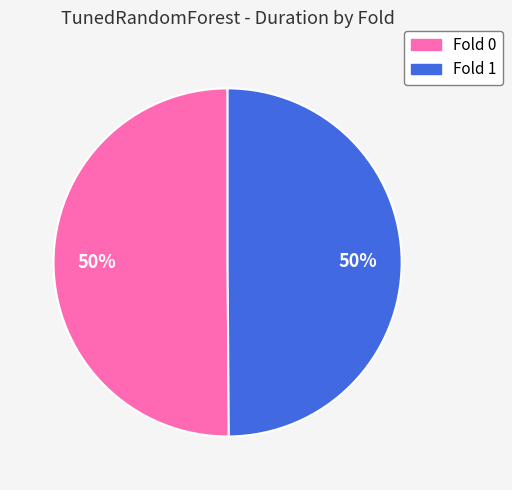

To the nearest percent, what is the combined percentage of Fold 1 and Fold 0?

100%